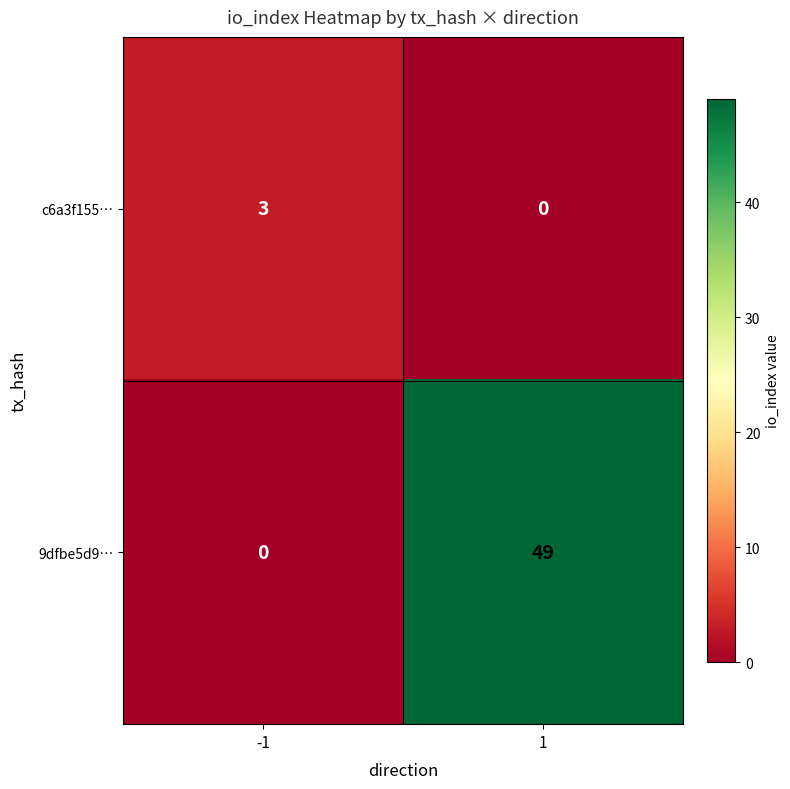

At how many categories does at least one series exceed 6?

1